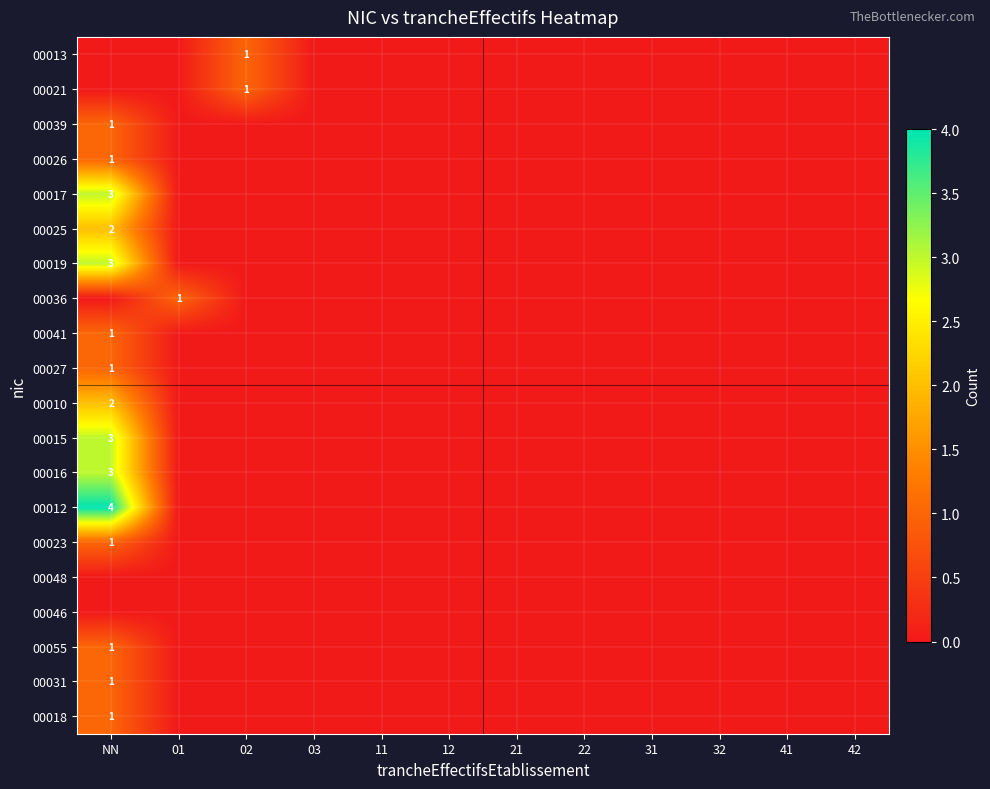

How many series are shown in this chart?

20